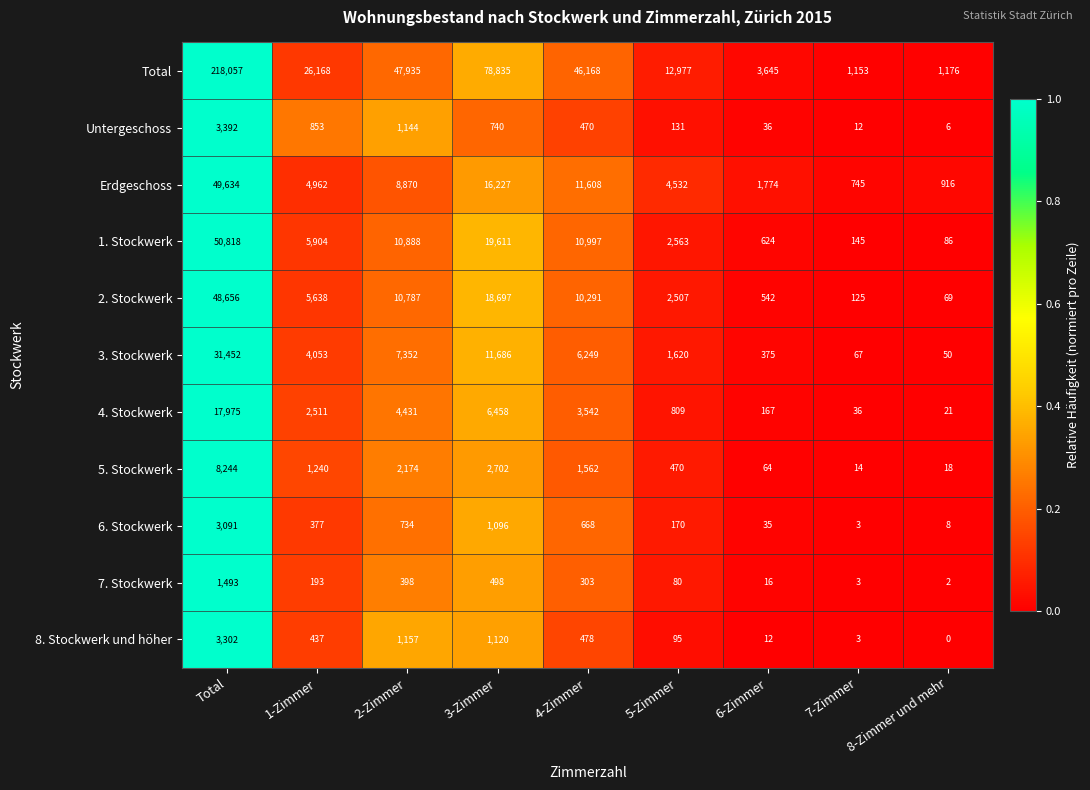

Between 5-Zimmer and 7-Zimmer, which series saw the biggest shift?

Total